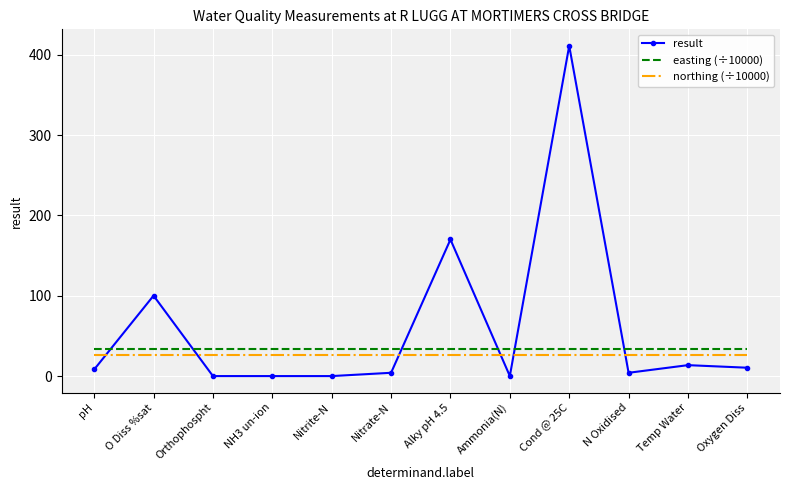

What is the approximate value of northing (÷10000) at O Diss %sat?

26.4